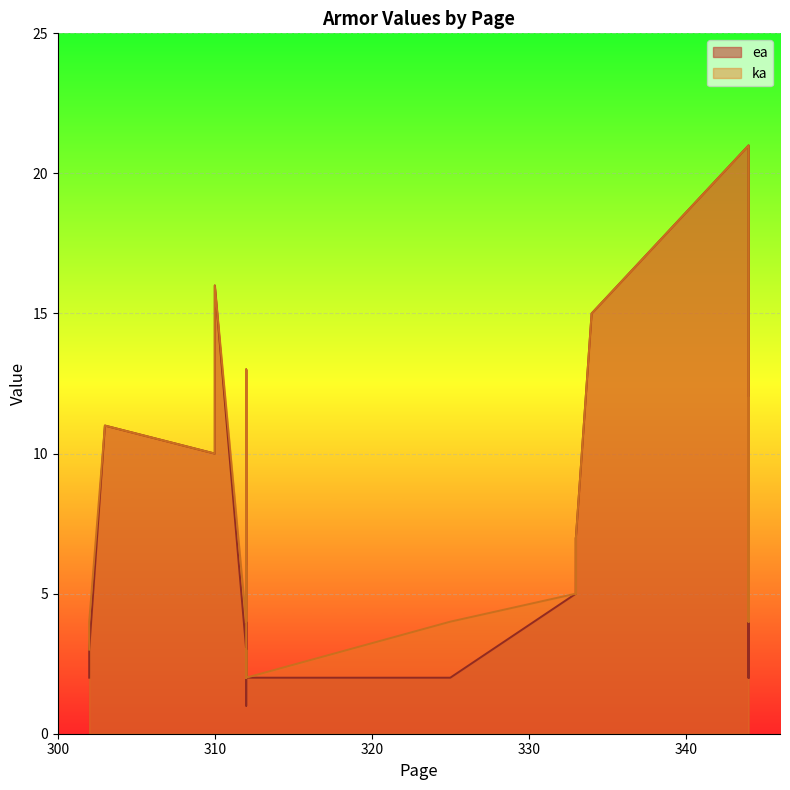

True or false: ka has a value of 10 at 312.

False